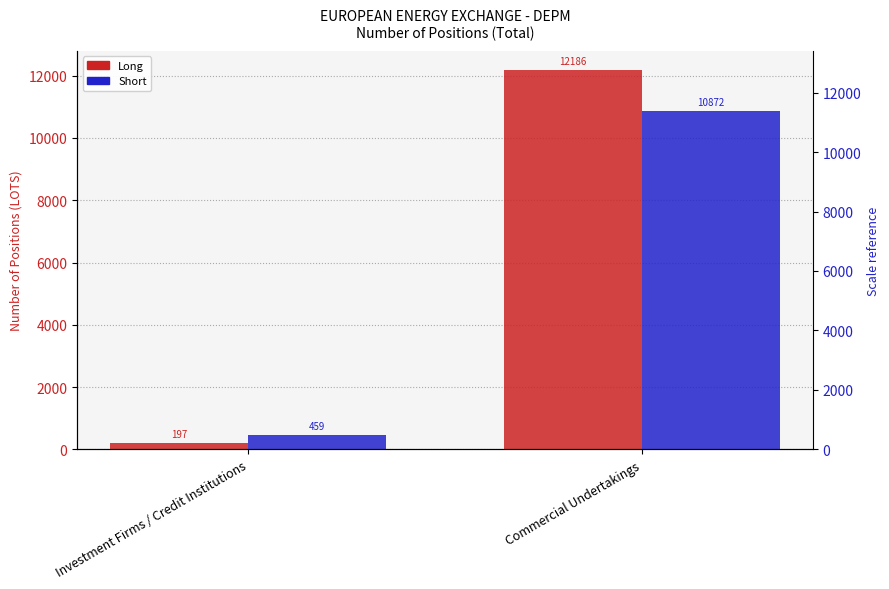

The value of Long at Investment Firms / Credit Institutions is 262. True or false?

False